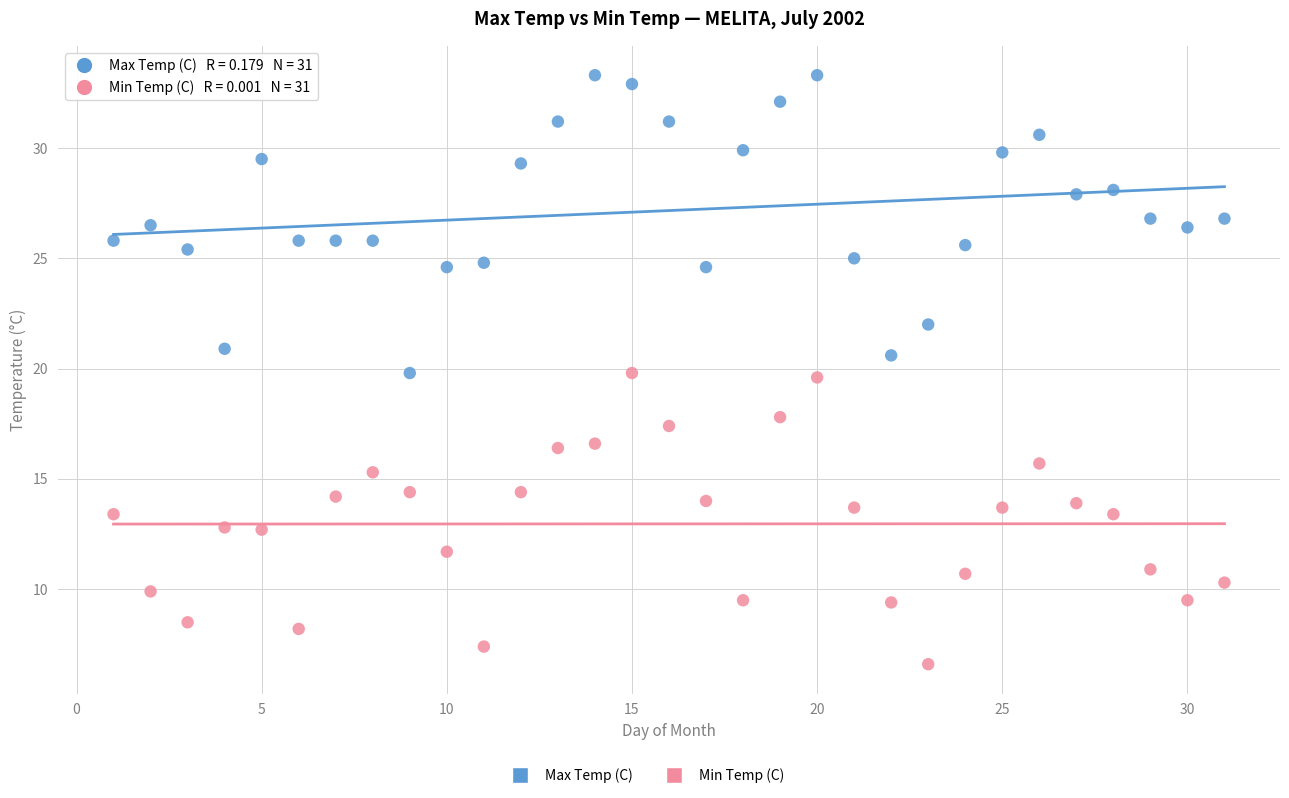

Which series has the largest Y range (max minus min)?

Max Temp (C)